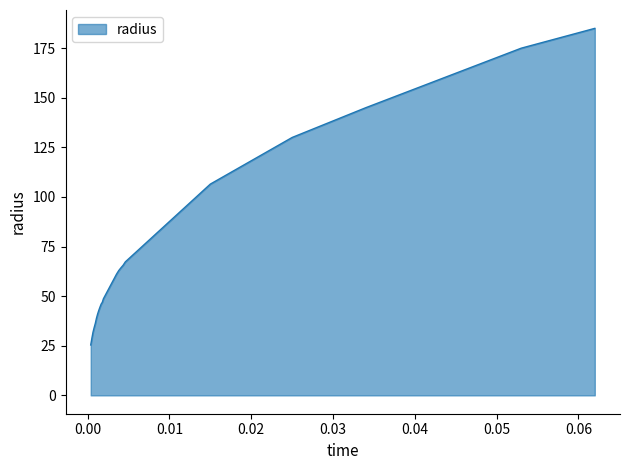

What is the minimum value shown in the chart?

25.4